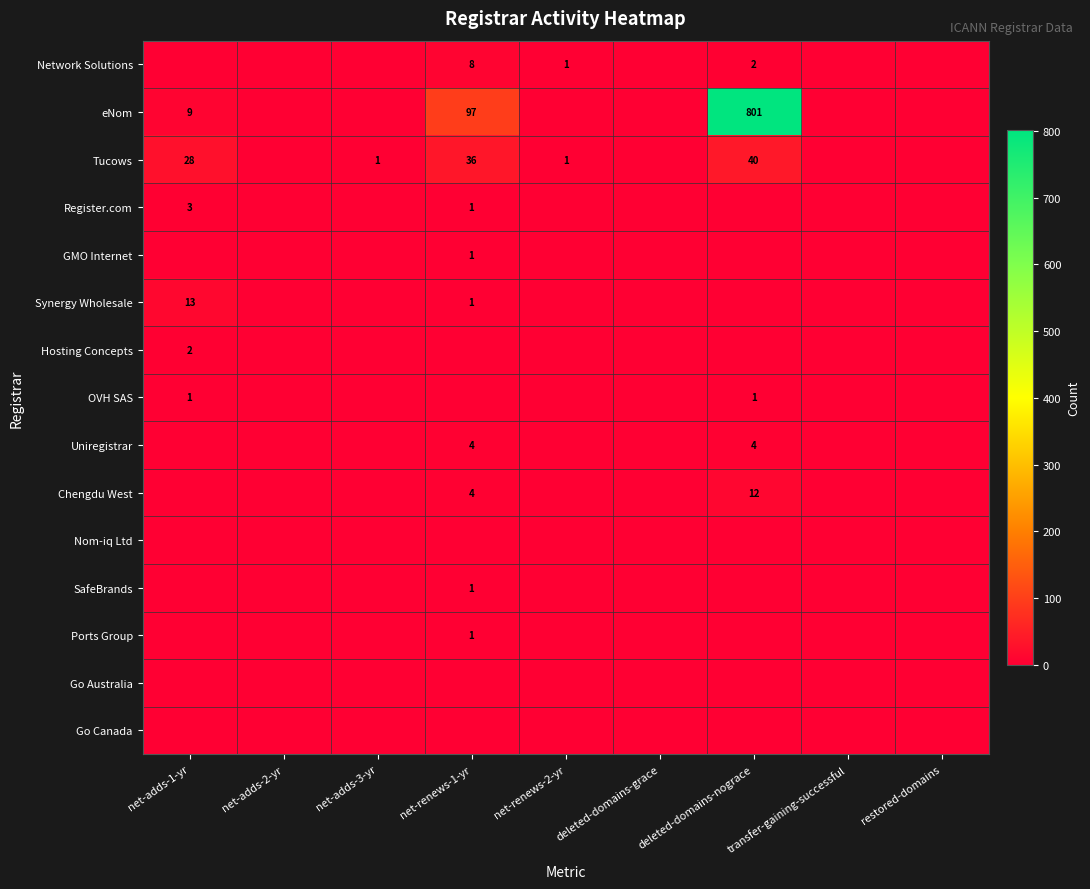

True or false: Tucows has a value of 39 at net-adds-1-yr.

False